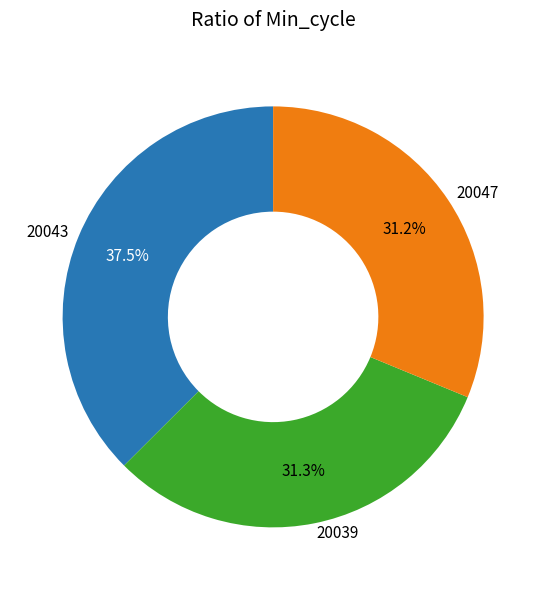

To the nearest percent, what is the average slice percentage?

33%